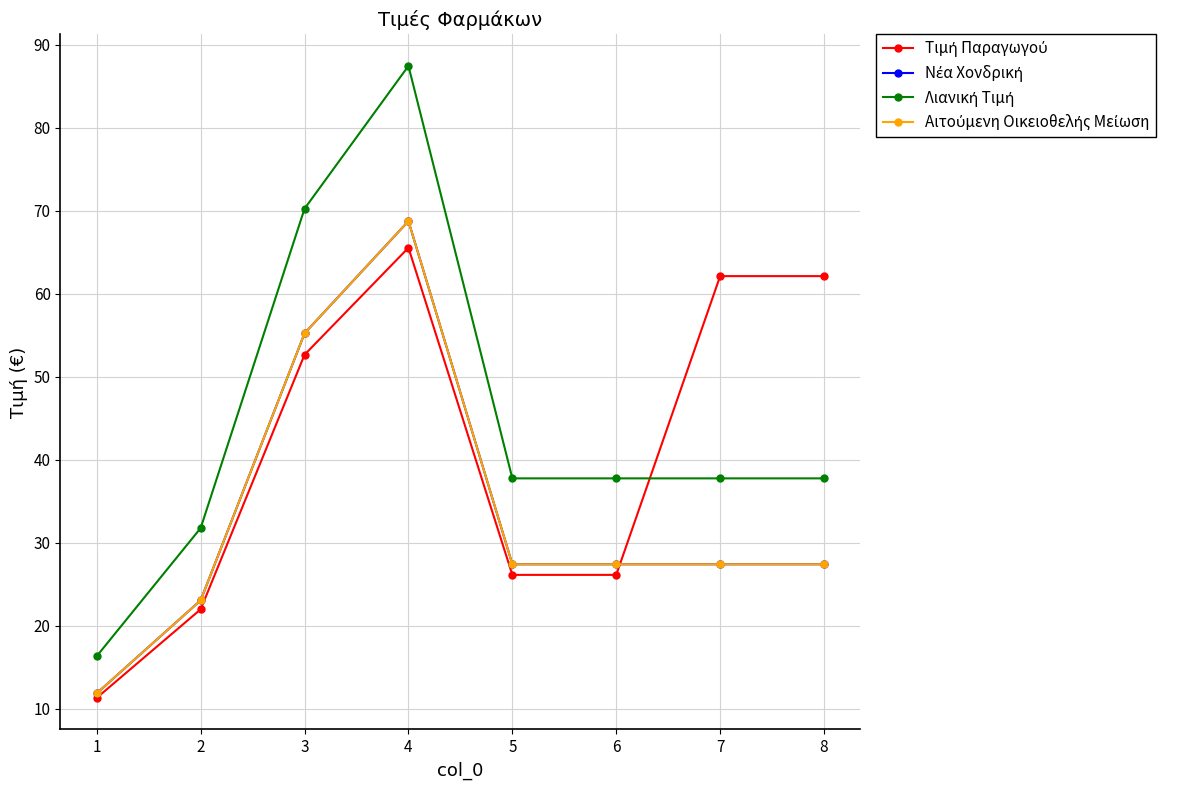

Does the chart display data point markers on the line(s)?

Yes